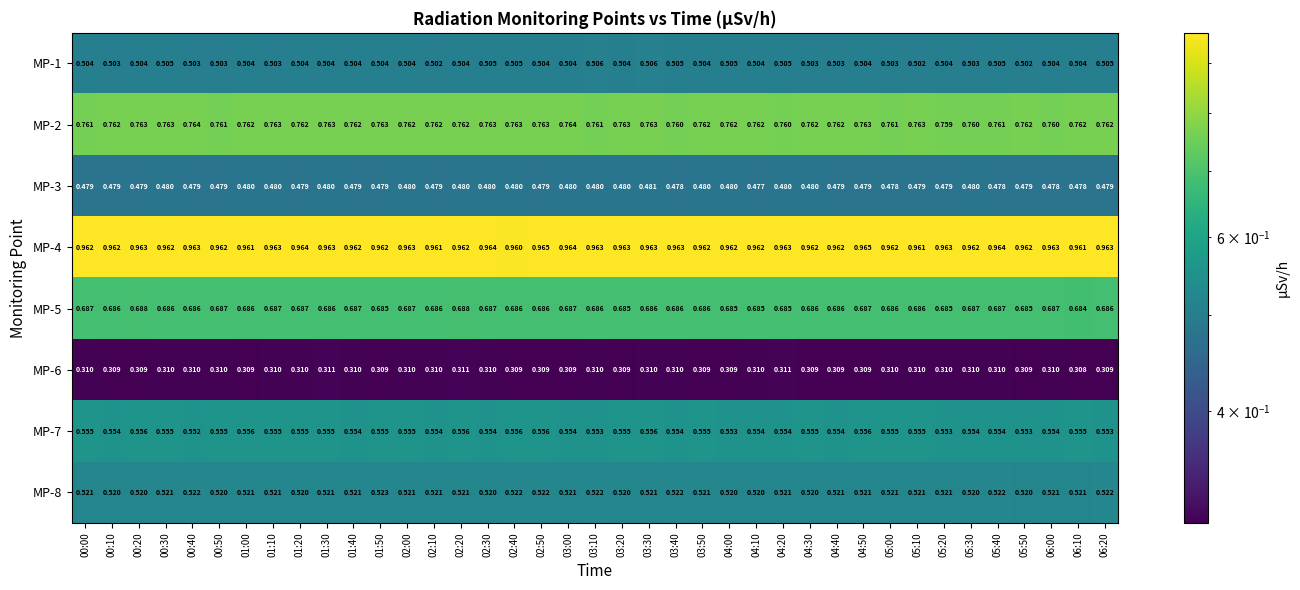

Is the value of MP-7 at 04:30 greater than the value of MP-2 at 04:10?

No